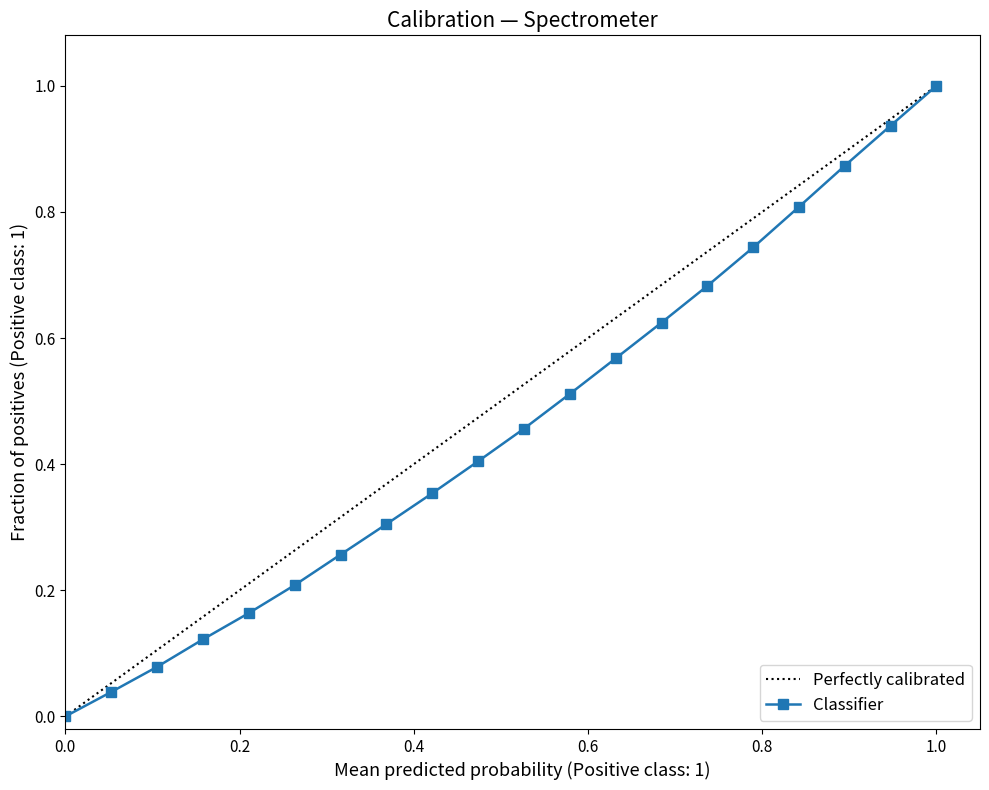

True or false: Classifier has more than 0 points higher than both neighbors.

False